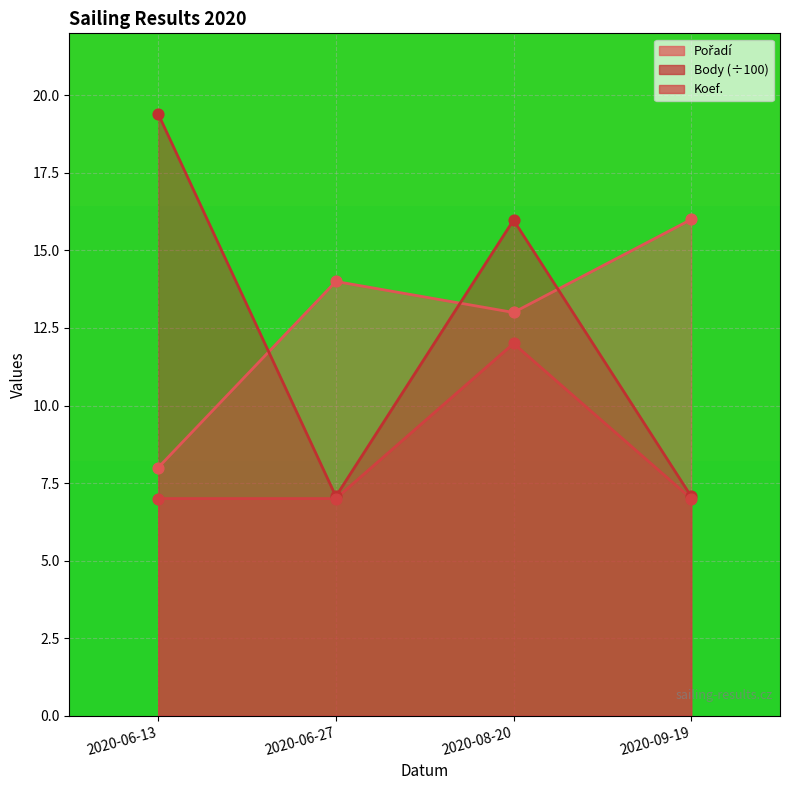

Which series contains the lowest Y value?

Koef.